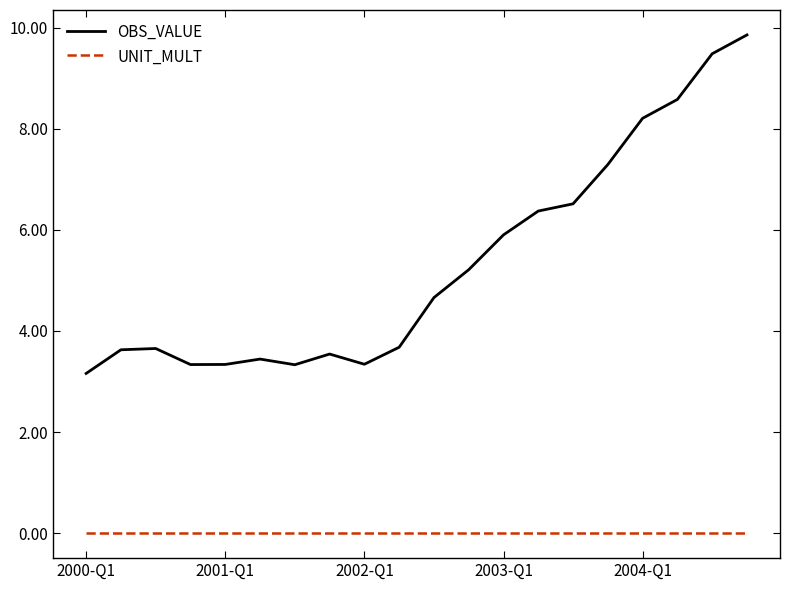

True or false: OBS_VALUE and UNIT_MULT cross at least once.

False